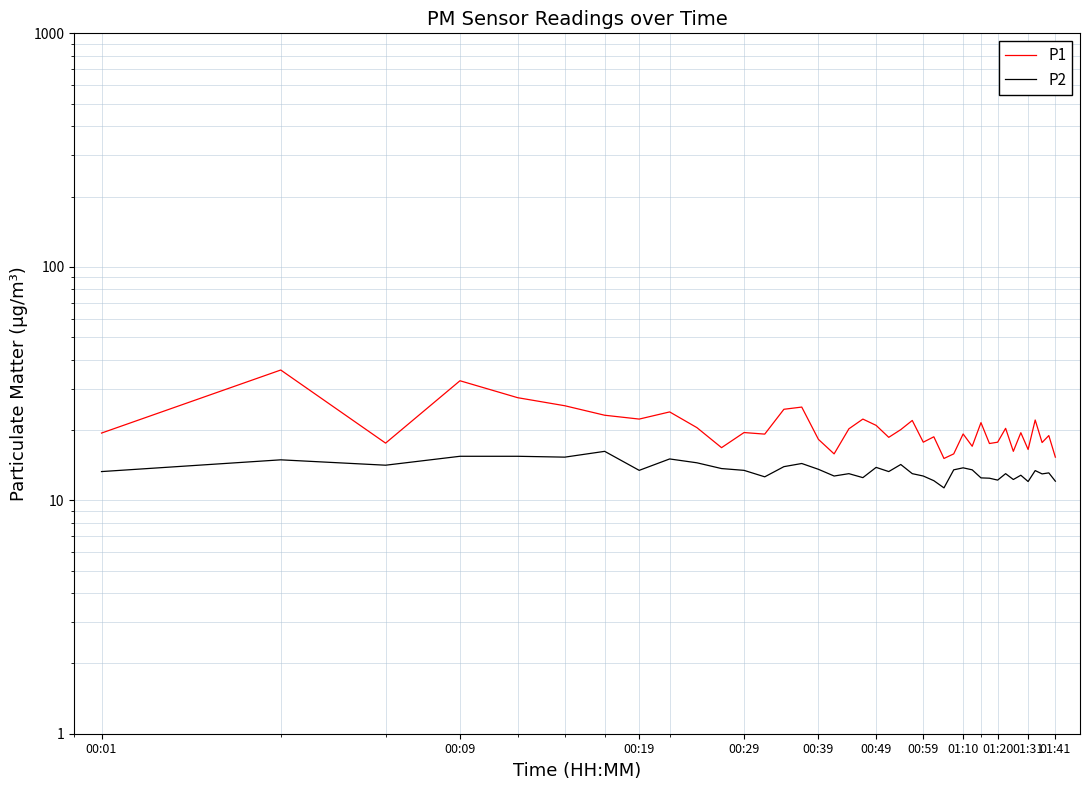

In P1, how many points are lower than both neighbors (excluding endpoints)?

13